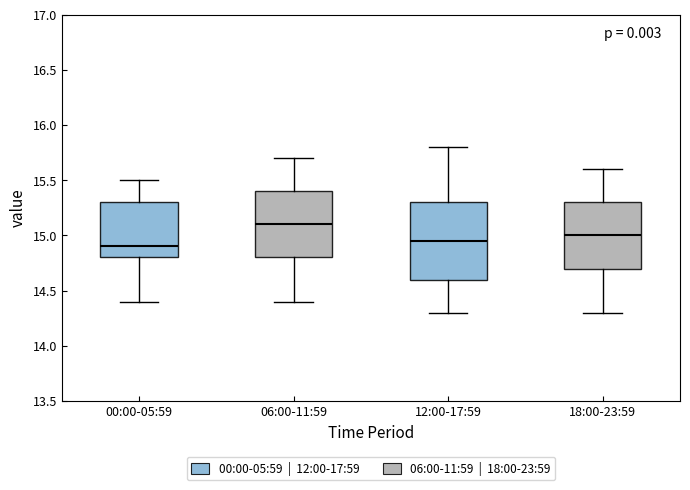

Reading left to right, read every box against the y-axis: the position of its median line, the range the box covers, and the ends of its whiskers. The values are not printed on the chart, so give them approximately, as read against the axis.

00:00-05:59: median 14.90, box 14.80 to 15.30, whiskers 14.40 to 15.50
06:00-11:59: median 15.10, box 14.80 to 15.40, whiskers 14.40 to 15.70
12:00-17:59: median 14.95, box 14.60 to 15.30, whiskers 14.30 to 15.80
18:00-23:59: median 15.00, box 14.70 to 15.30, whiskers 14.30 to 15.60